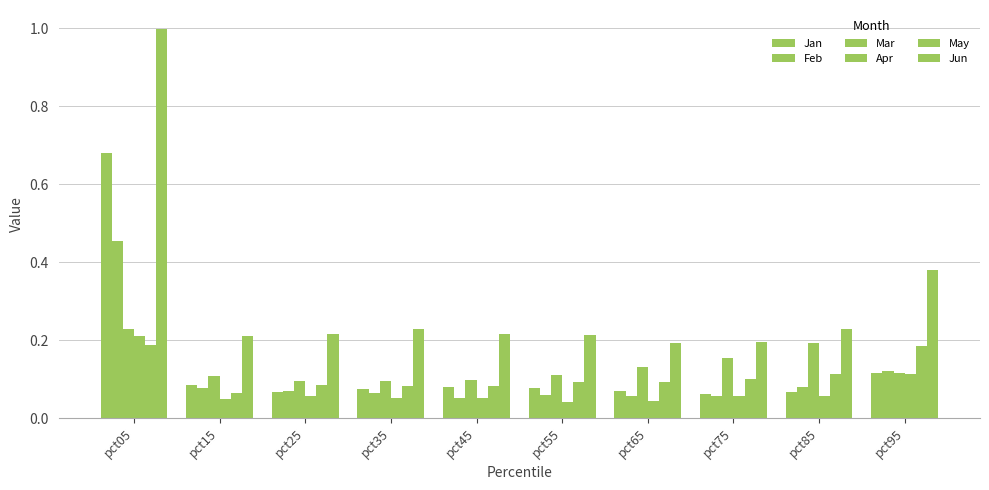

Which series has the widest spread of values?

Jun